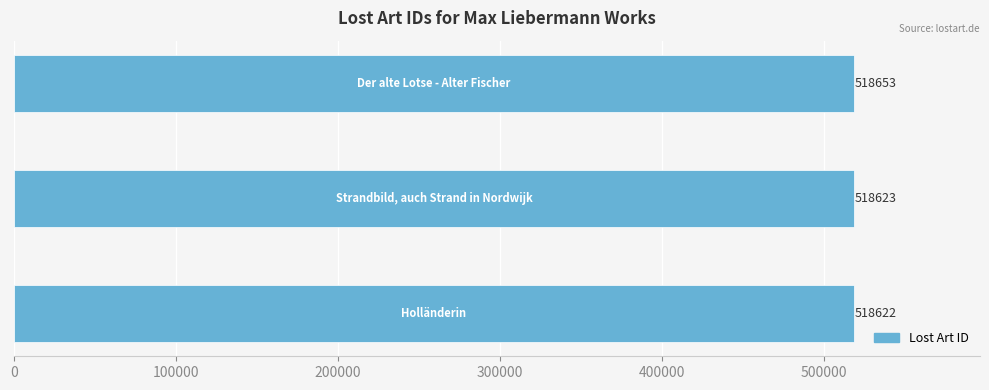

What is the greatest value displayed?

518653